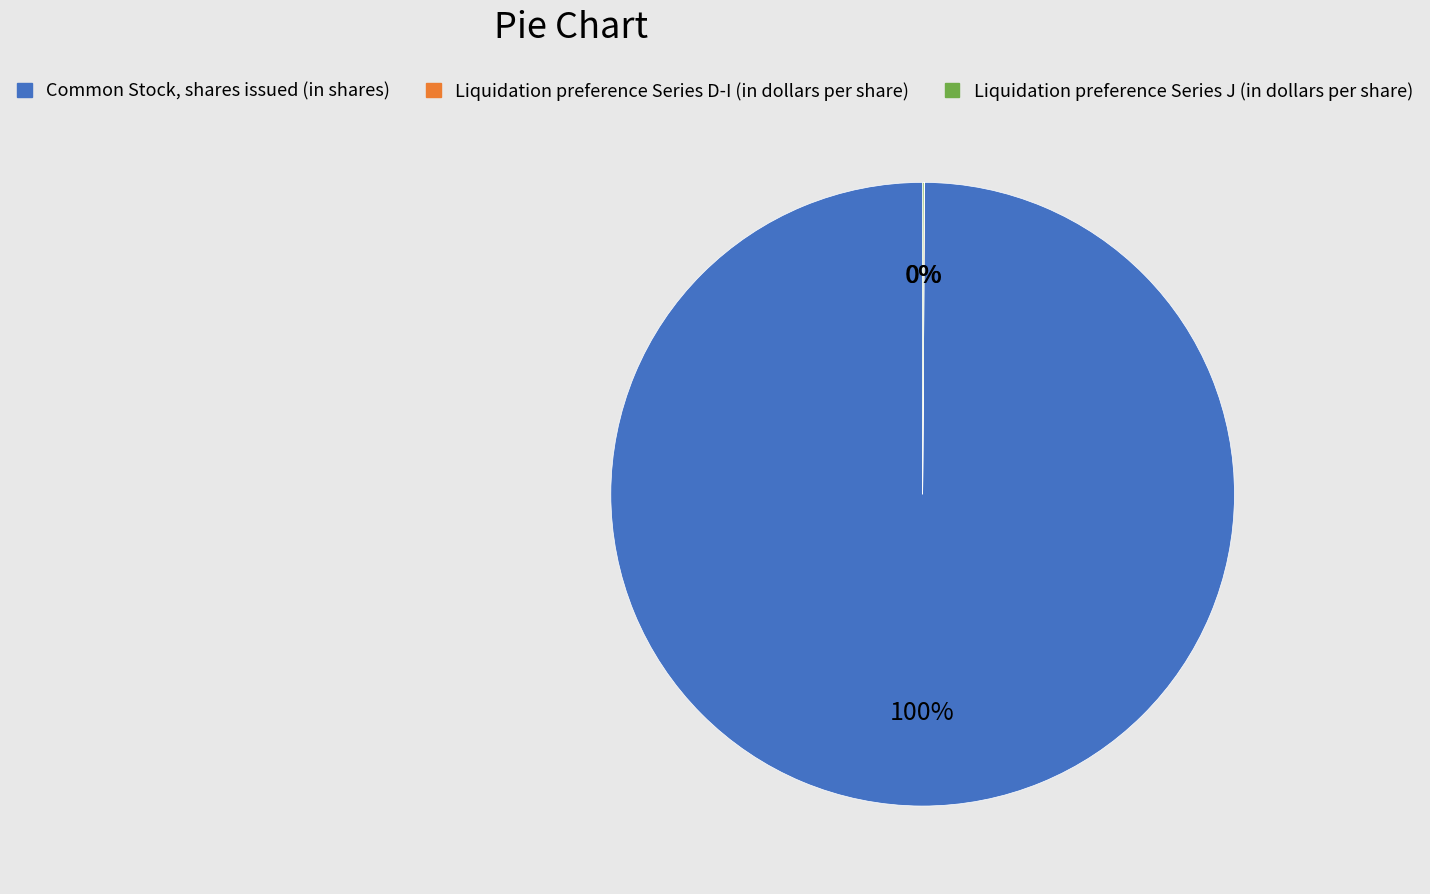

Which category has the biggest portion of the pie?

Common Stock, shares issued (in shares)